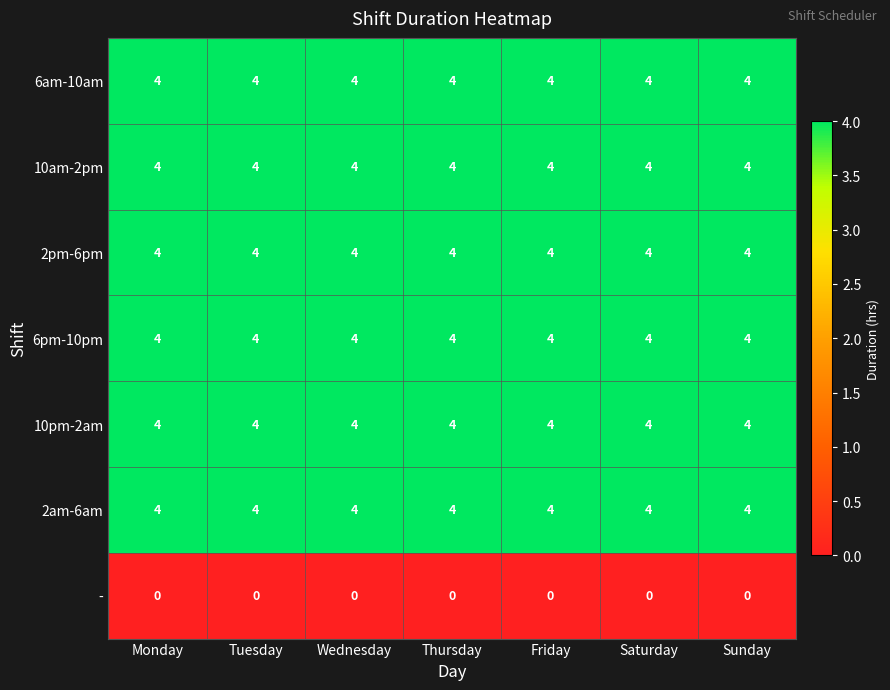

What is the difference between the highest and lowest values at Thursday?

4